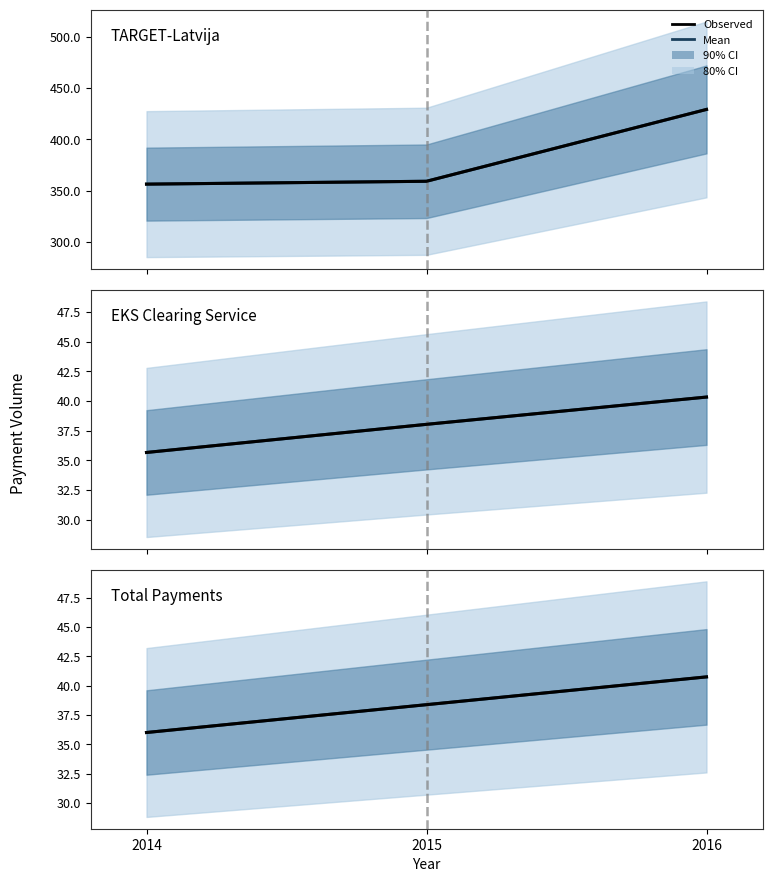

At how many categories does at least one series exceed 137?

3